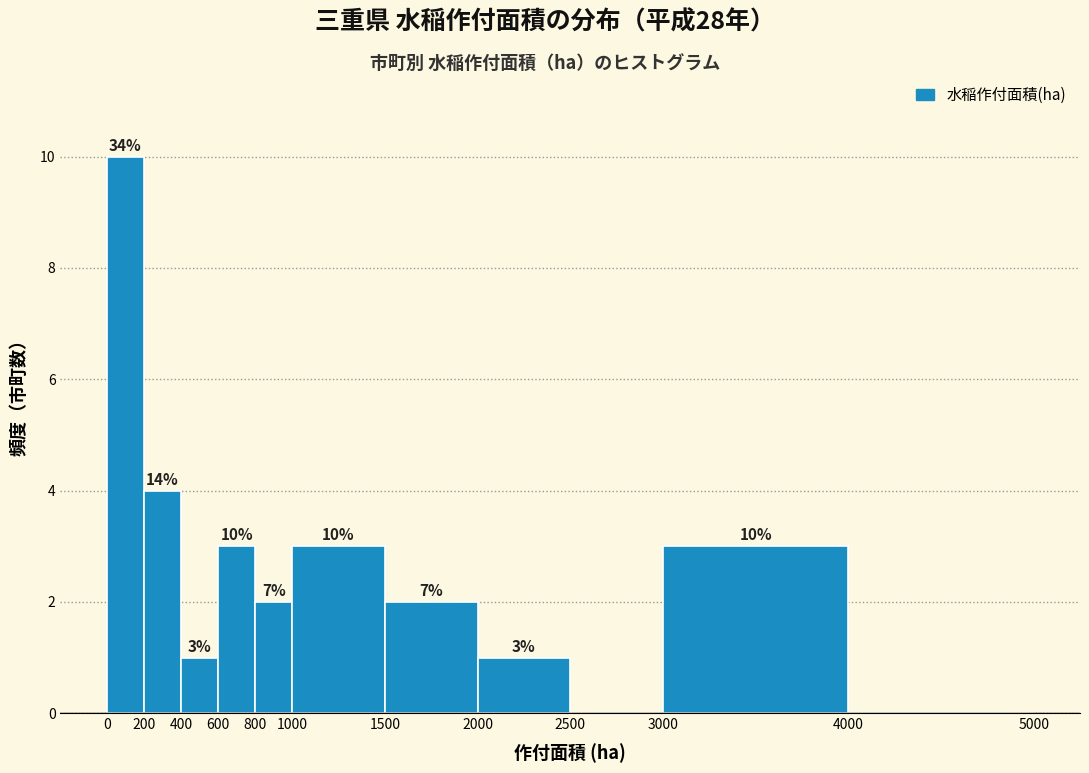

Over which range of the x-axis is the bar tallest?

0 to 200